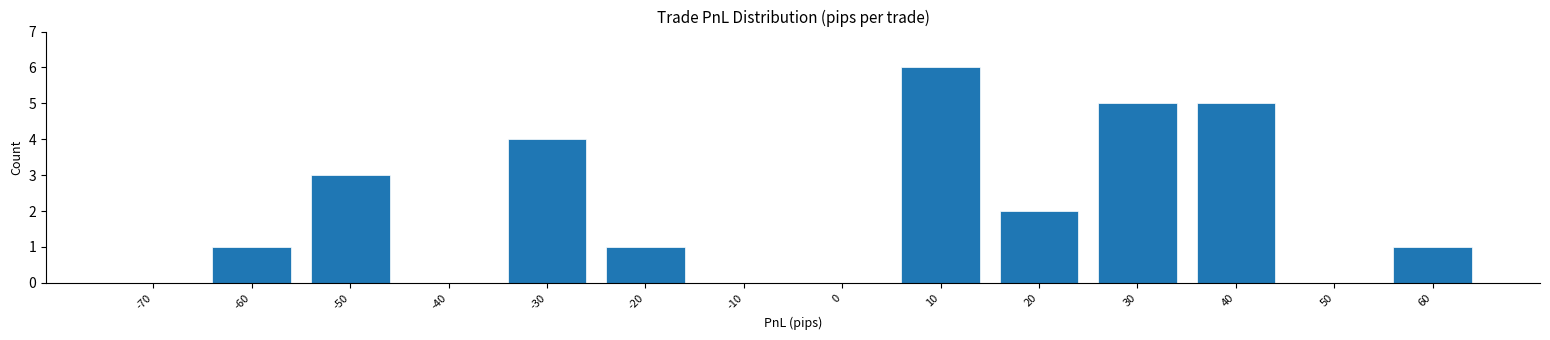

Reading left to right, what are all the values shown in this chart?

-70=0	-60=1	-50=3	-40=0	-30=4	-20=1	-10=0	0=0	10=6	20=2	30=5	40=5	50=0	60=1